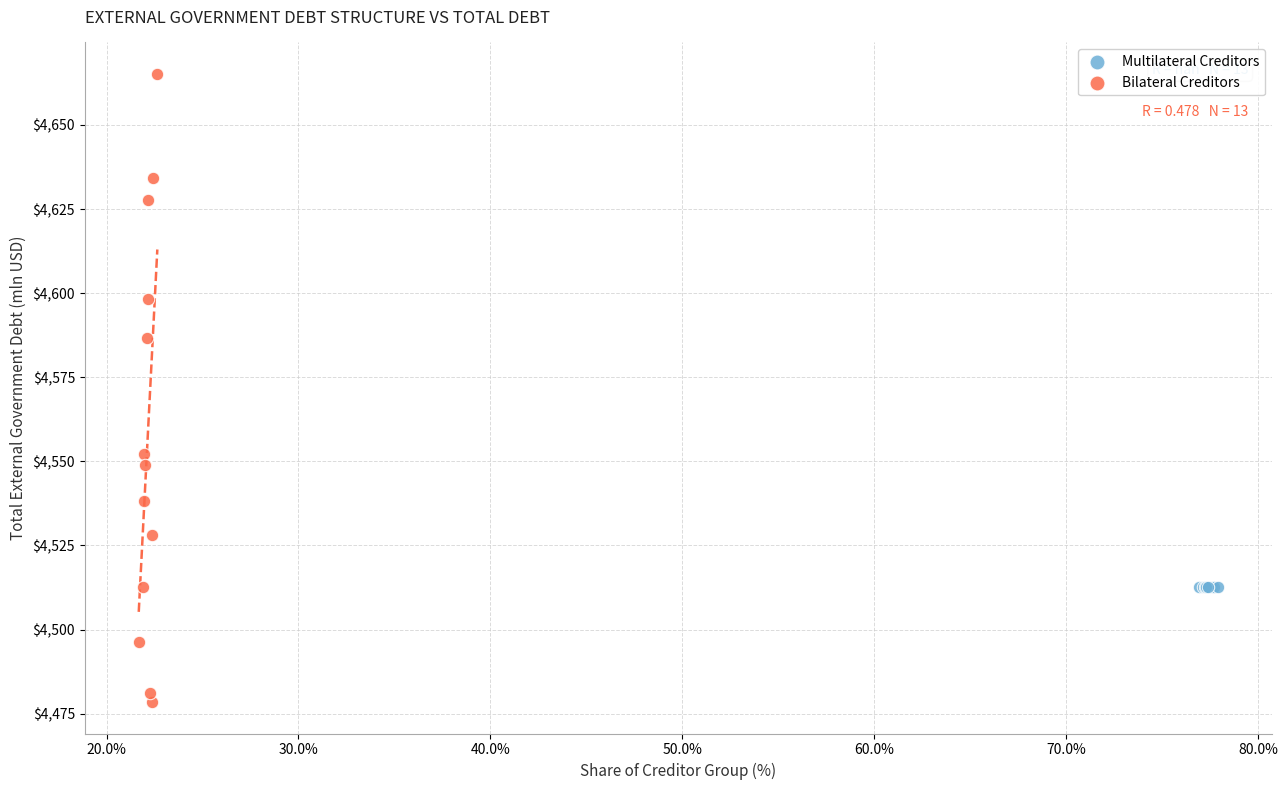

Which series contains the lowest Y value?

Bilateral Creditors